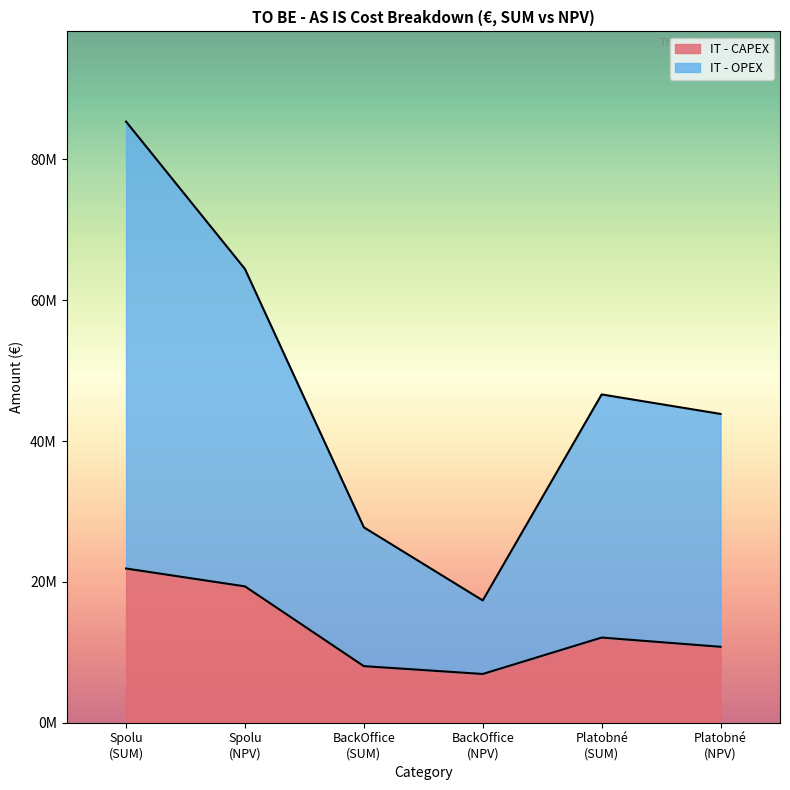

True or false: IT - CAPEX (SUM) and IT - OPEX (SUM) intersect in this chart.

False